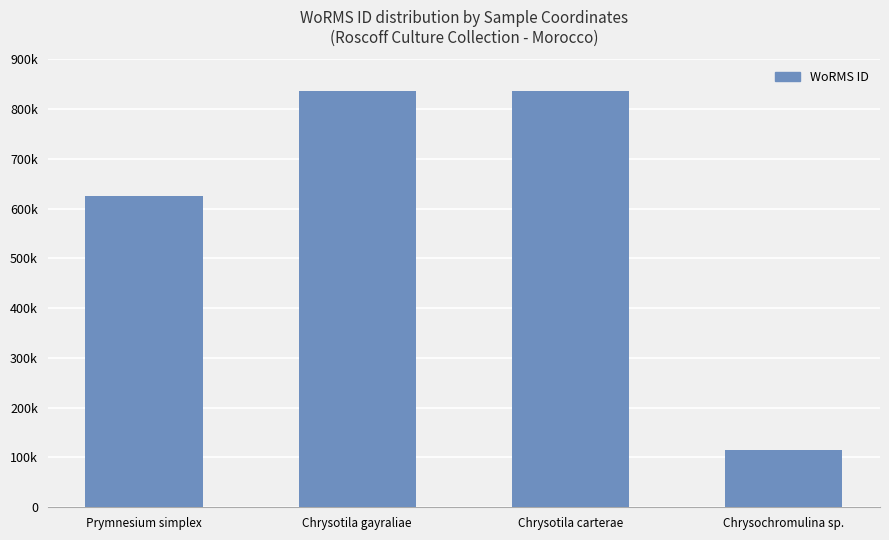

Between Chrysotila carterae and Chrysotila gayraliae, which is larger?

Chrysotila carterae